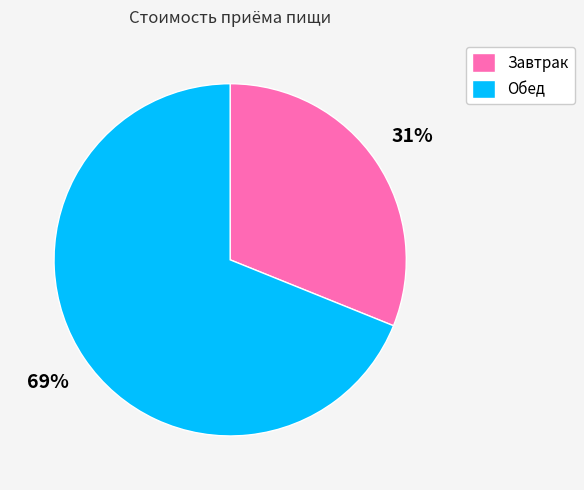

Is the sum of Завтрак and Обед greater than half?

Yes